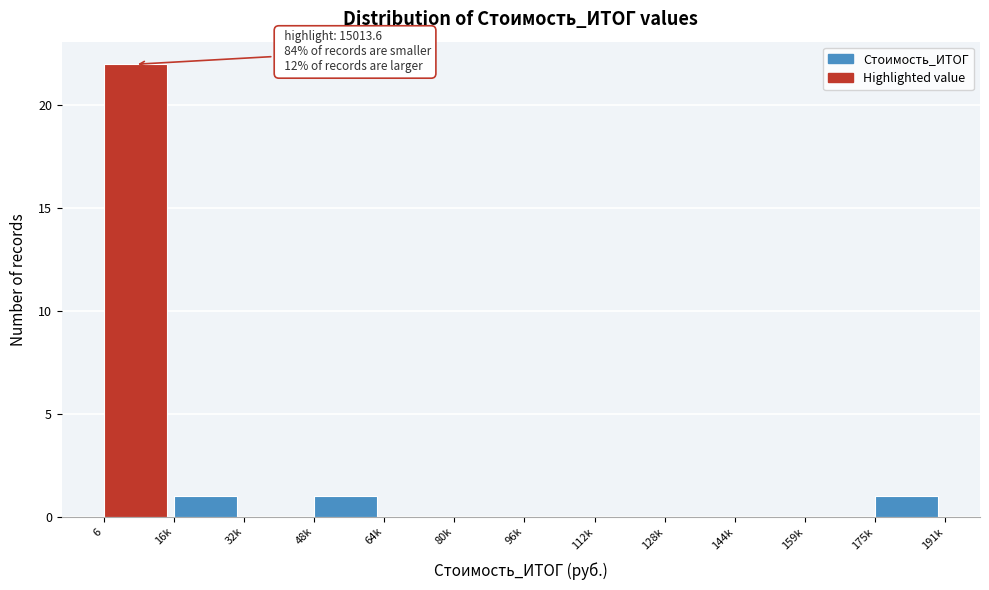

Reading left to right, transcribe all the data shown in this chart.

6=22	16k=1	32k=0	48k=1	64k=0	80k=0	96k=0	112k=0	128k=0	144k=0	159k=0	175k=1